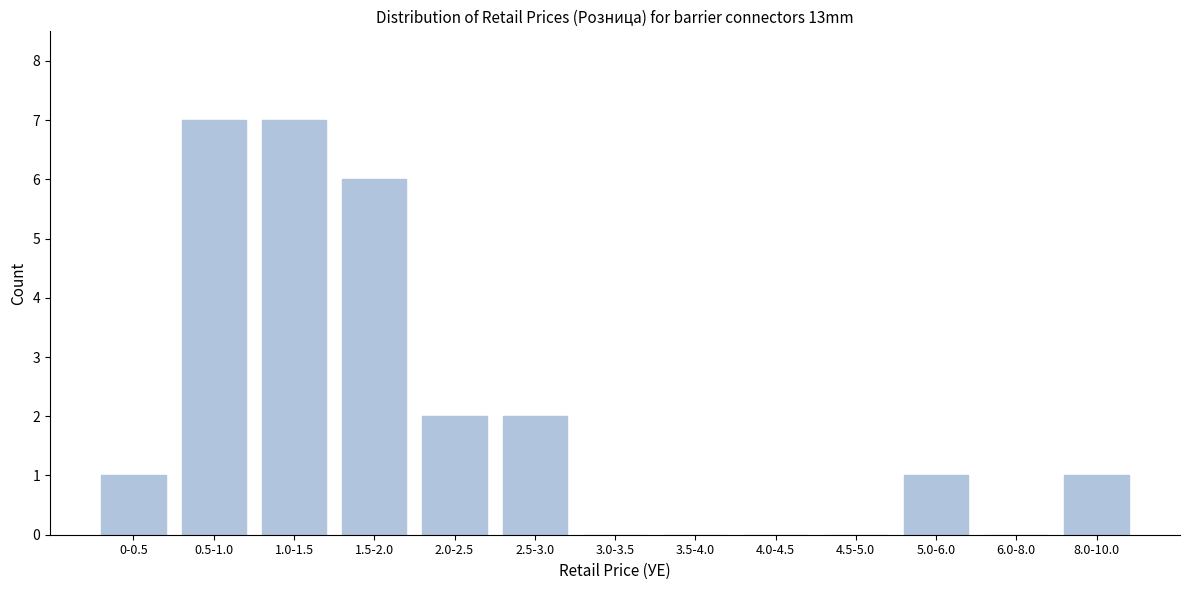

Reading left to right, transcribe all the data shown in this chart.

0-0.5=1	0.5-1.0=7	1.0-1.5=7	1.5-2.0=6	2.0-2.5=2	2.5-3.0=2	3.0-3.5=0	3.5-4.0=0	4.0-4.5=0	4.5-5.0=0	5.0-6.0=1	6.0-8.0=0	8.0-10.0=1